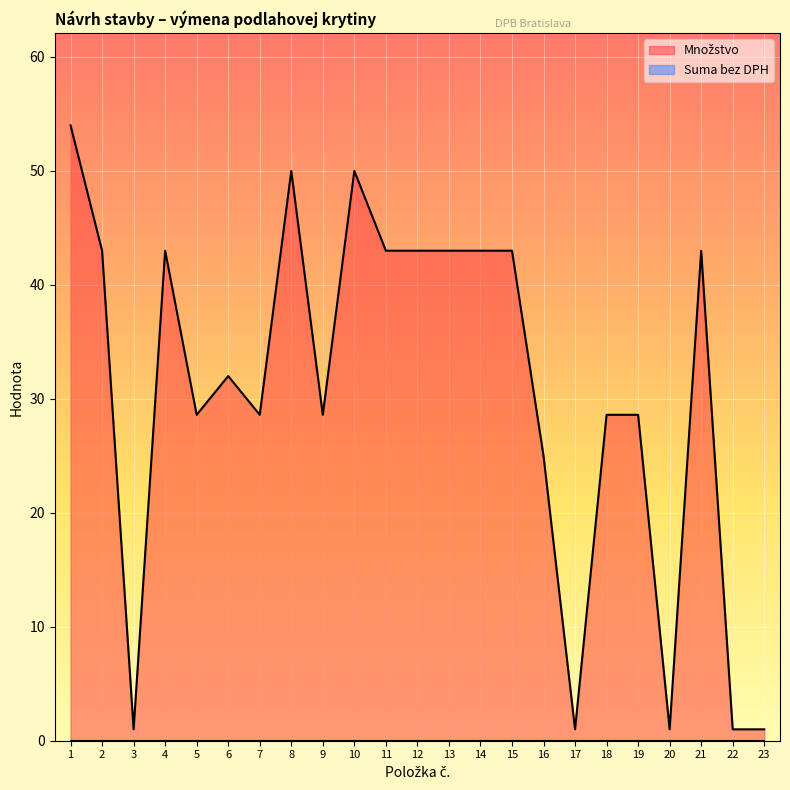

True or false: the data shows 14.8 at 4.

False